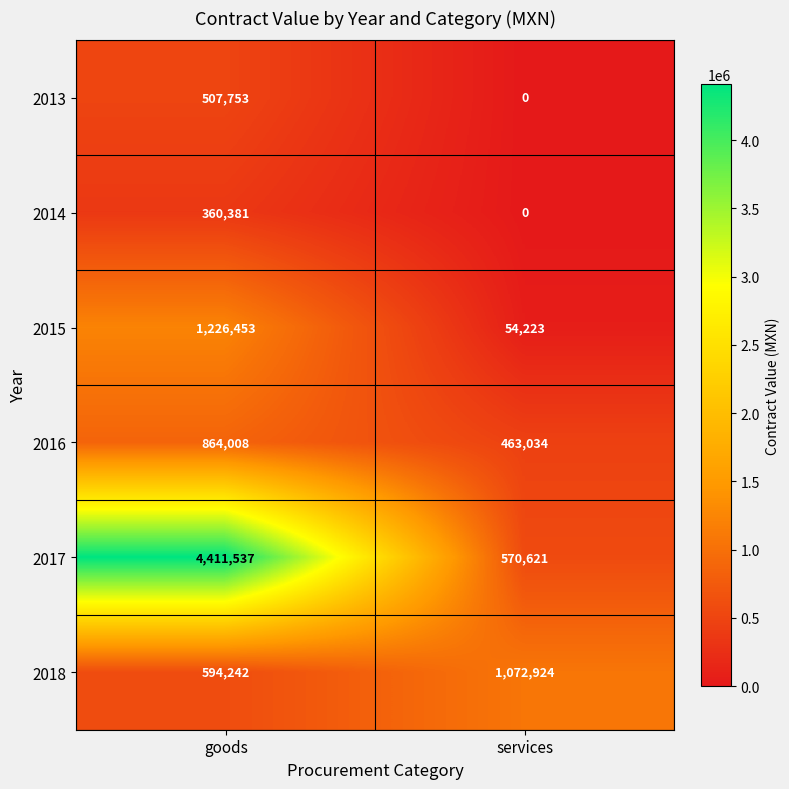

List the series in order of their peak value, highest first.

2017, 2015, 2018, 2016, 2013, 2014